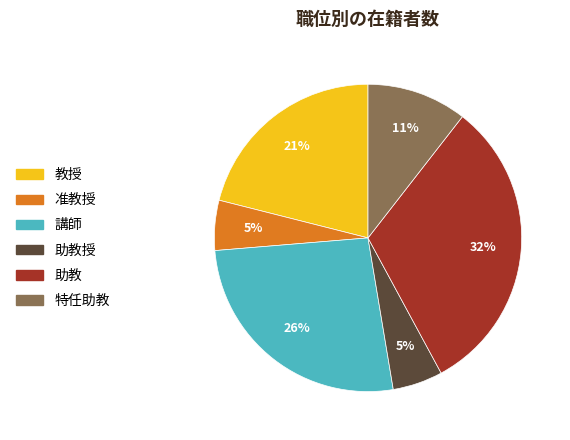

Does any single category account for the majority?

No